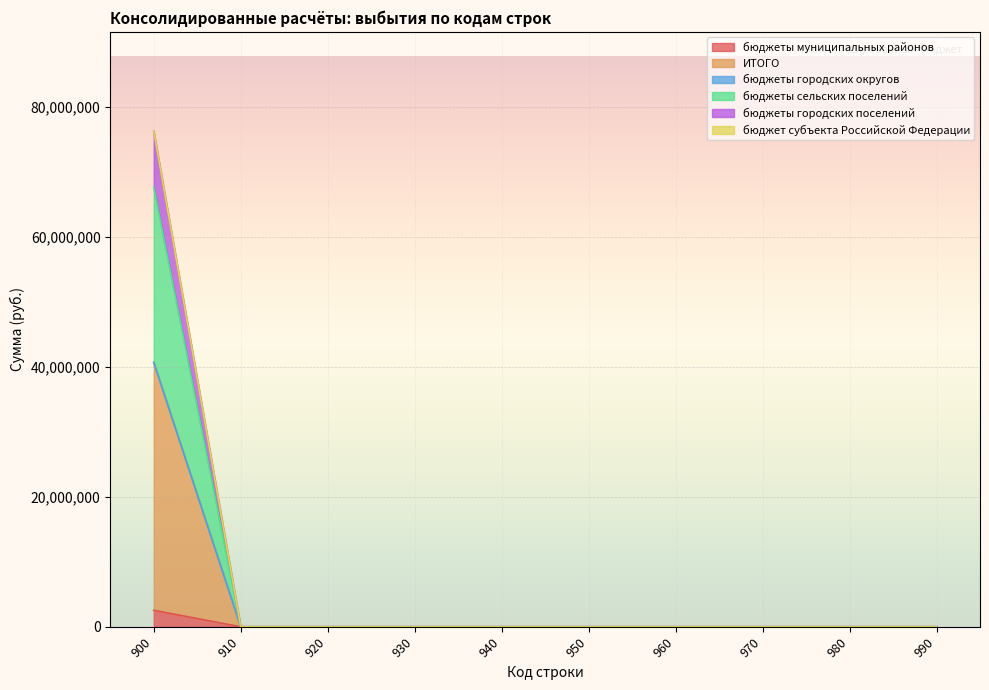

True or false: ИТОГО has a value of 0.0 at 930.

True